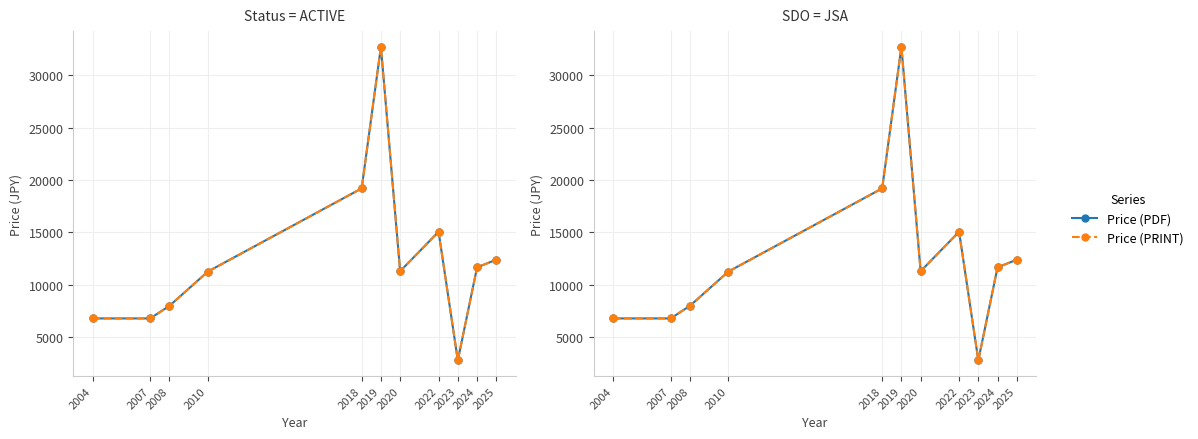

At which label does Price (PDF) first exceed 11300?

2018